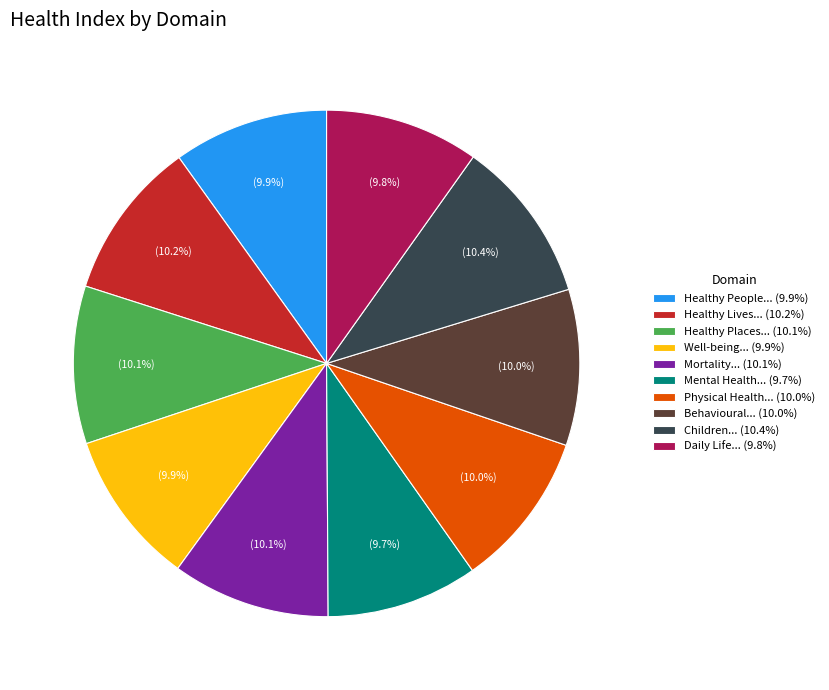

How many segments does this pie chart have?

10